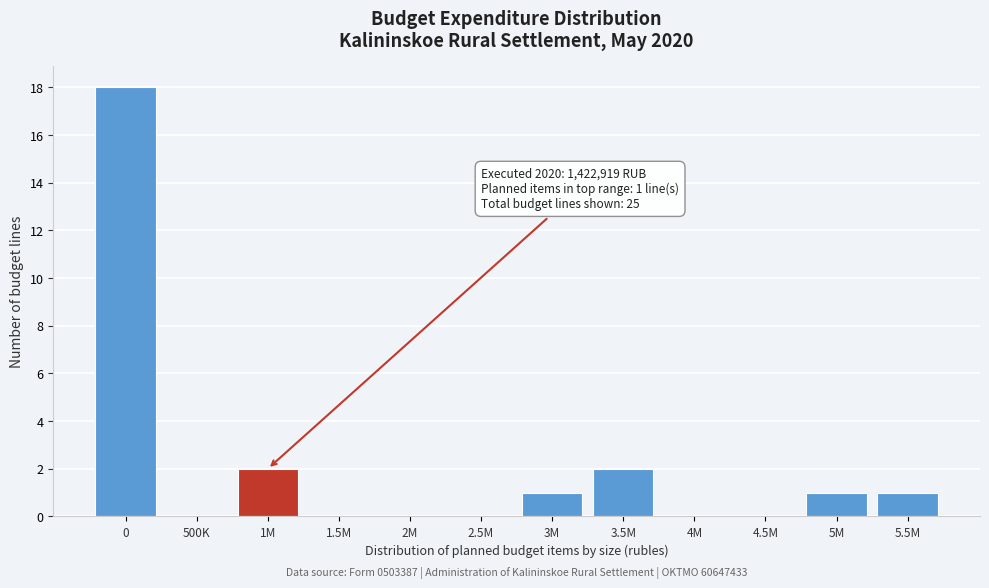

Reading left to right, what are all the values shown in this chart?

0=18	500K=0	1M=2	1.5M=0	2M=0	2.5M=0	3M=1	3.5M=2	4M=0	4.5M=0	5M=1	5.5M=1